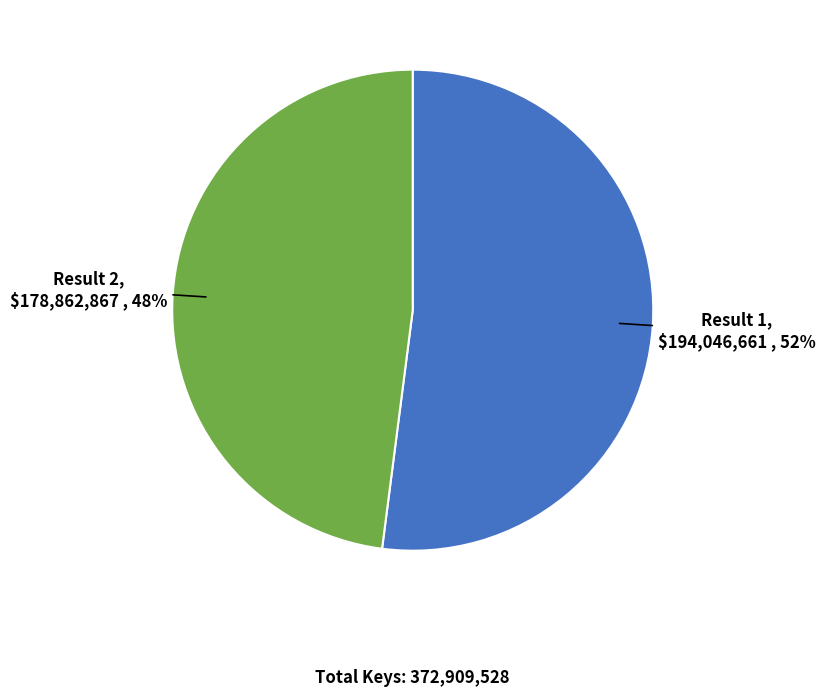

Which has a higher value, Result 2 or Result 1?

Result 1